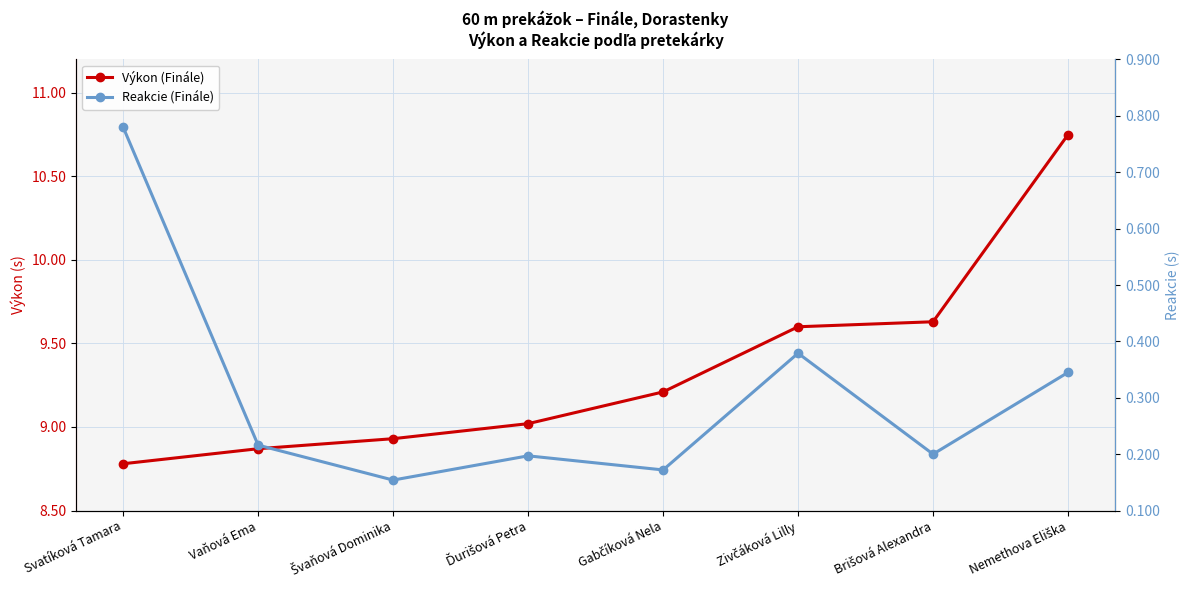

How many lines are shown in the chart?

2